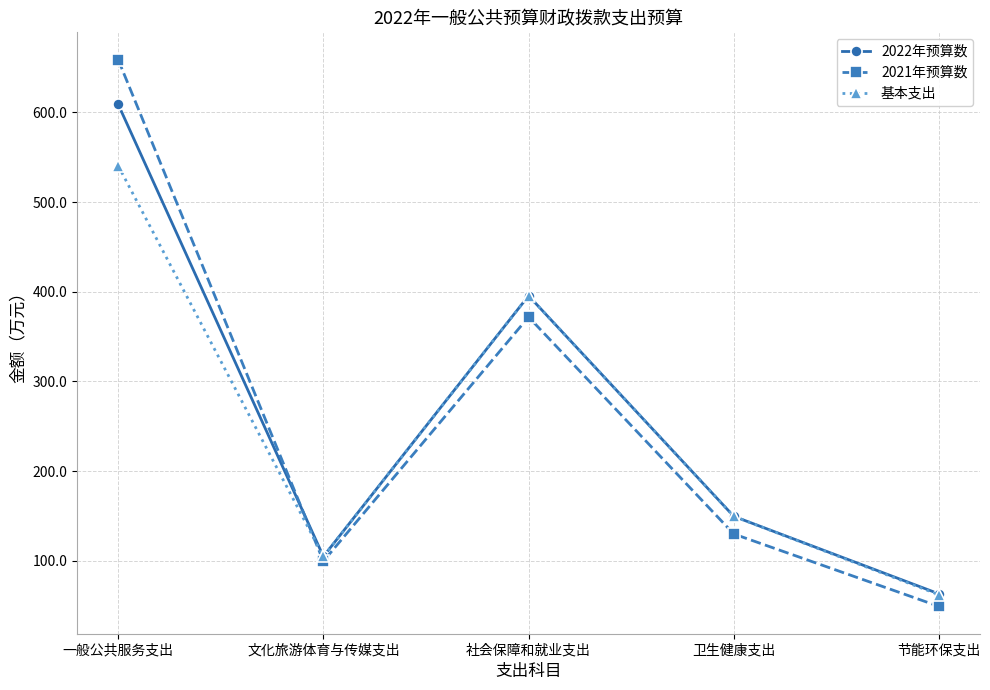

What is the value of the 基本支出 point at the 1st from the left?

540.5